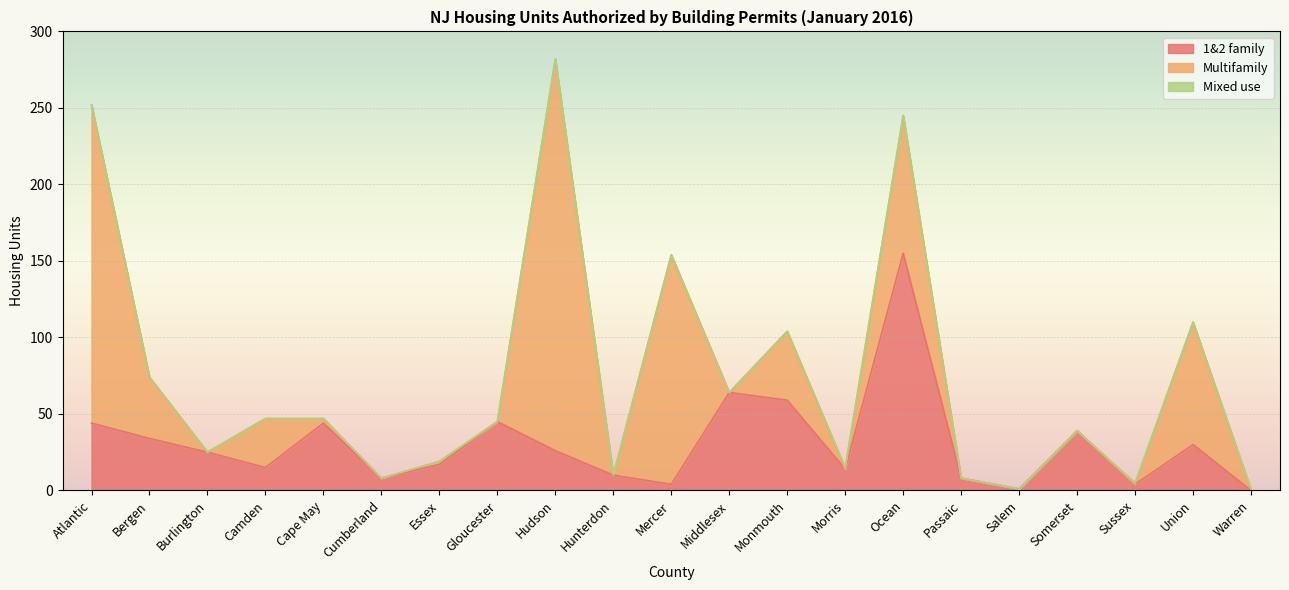

At which label does Mixed use reach its peak?

Morris